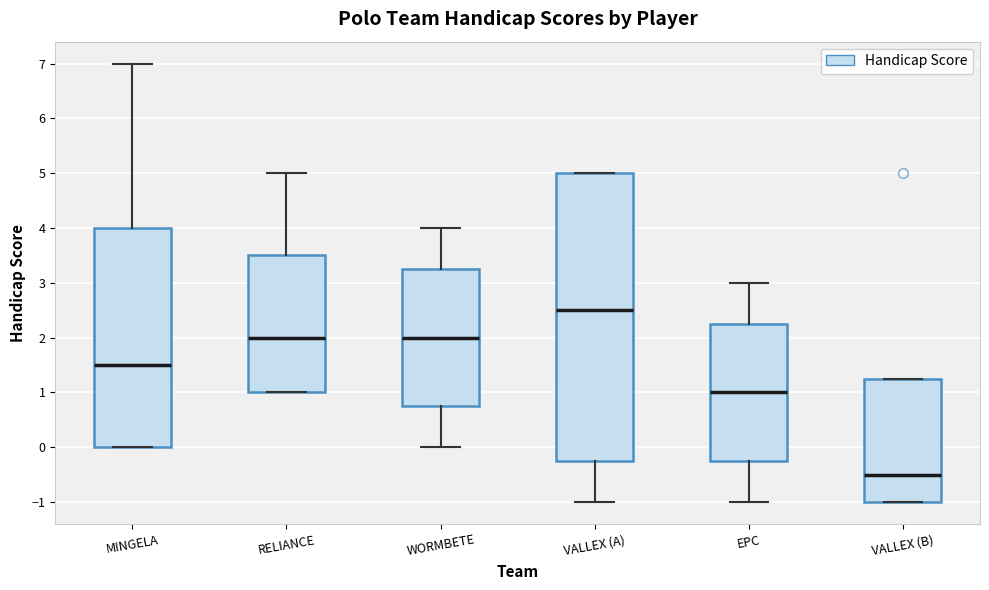

Reading left to right, read every box against the y-axis: the position of its median line, the range the box covers, and the ends of its whiskers. The values are not printed on the chart, so give them approximately, as read against the axis.

MINGELA: median 1.5, box 0.0 to 4.0, whiskers 0.0 to 7.0
RELIANCE: median 2.0, box 1.0 to 3.5, whiskers 1.0 to 5.0
WORMBETE: median 2.0, box 0.8 to 3.3, whiskers 0.0 to 4.0
VALLEX (A): median 2.5, box -0.2 to 5.0, whiskers -1.0 to 5.0
EPC: median 1.0, box -0.2 to 2.3, whiskers -1.0 to 3.0
VALLEX (B): median -0.5, box -1.0 to 1.3, whiskers -1.0 to 1.3